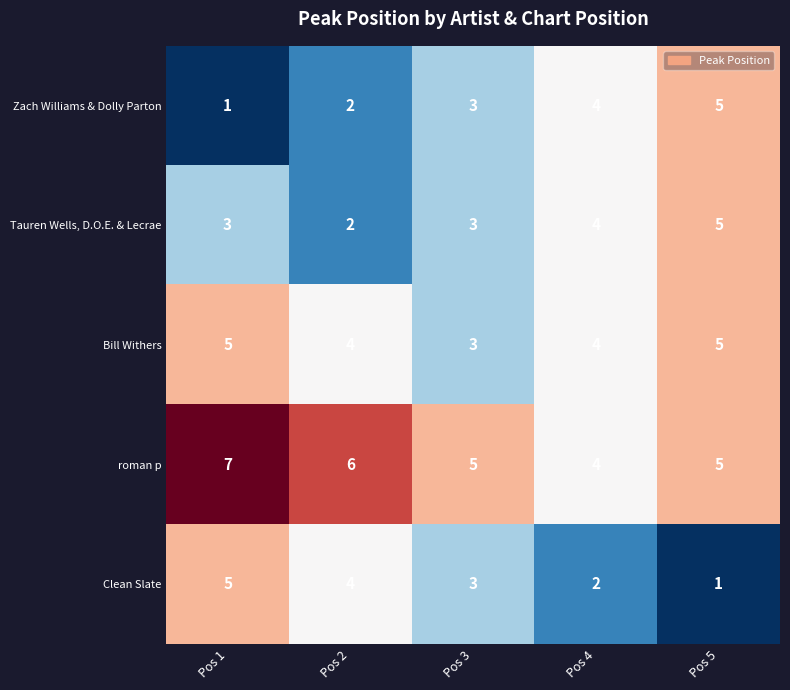

Reading left to right, extract all data points from this chart.

Zach Williams & Dolly Parton: Pos 1=1	Pos 2=2	Pos 3=3	Pos 4=4	Pos 5=5
Tauren Wells, D.O.E. & Lecrae: Pos 1=3	Pos 2=2	Pos 3=3	Pos 4=4	Pos 5=5
Bill Withers: Pos 1=5	Pos 2=4	Pos 3=3	Pos 4=4	Pos 5=5
roman p: Pos 1=7	Pos 2=6	Pos 3=5	Pos 4=4	Pos 5=5
Clean Slate: Pos 1=5	Pos 2=4	Pos 3=3	Pos 4=2	Pos 5=1